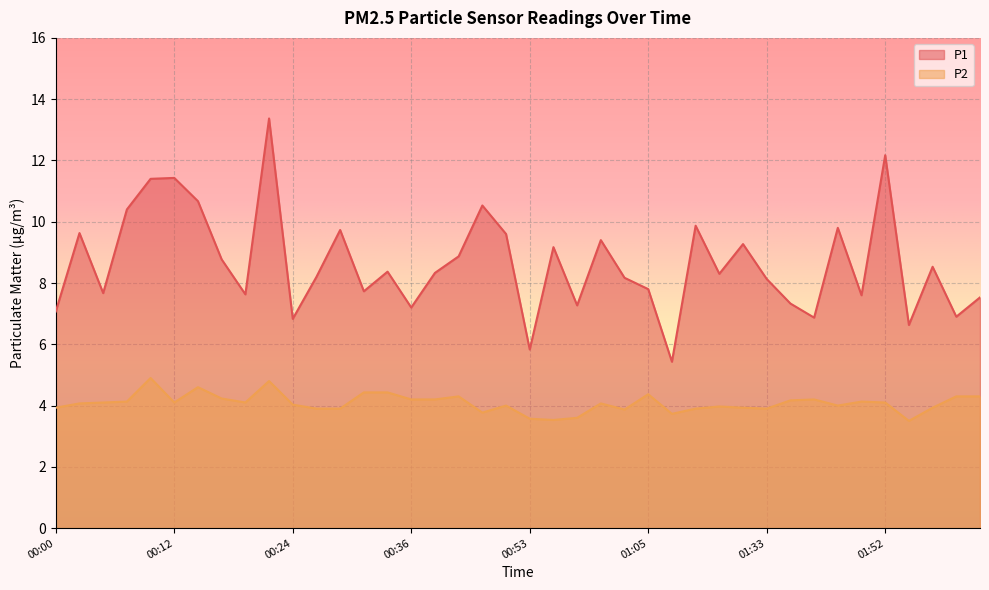

Rank the series by their maximum value, from highest to lowest.

P1, P2